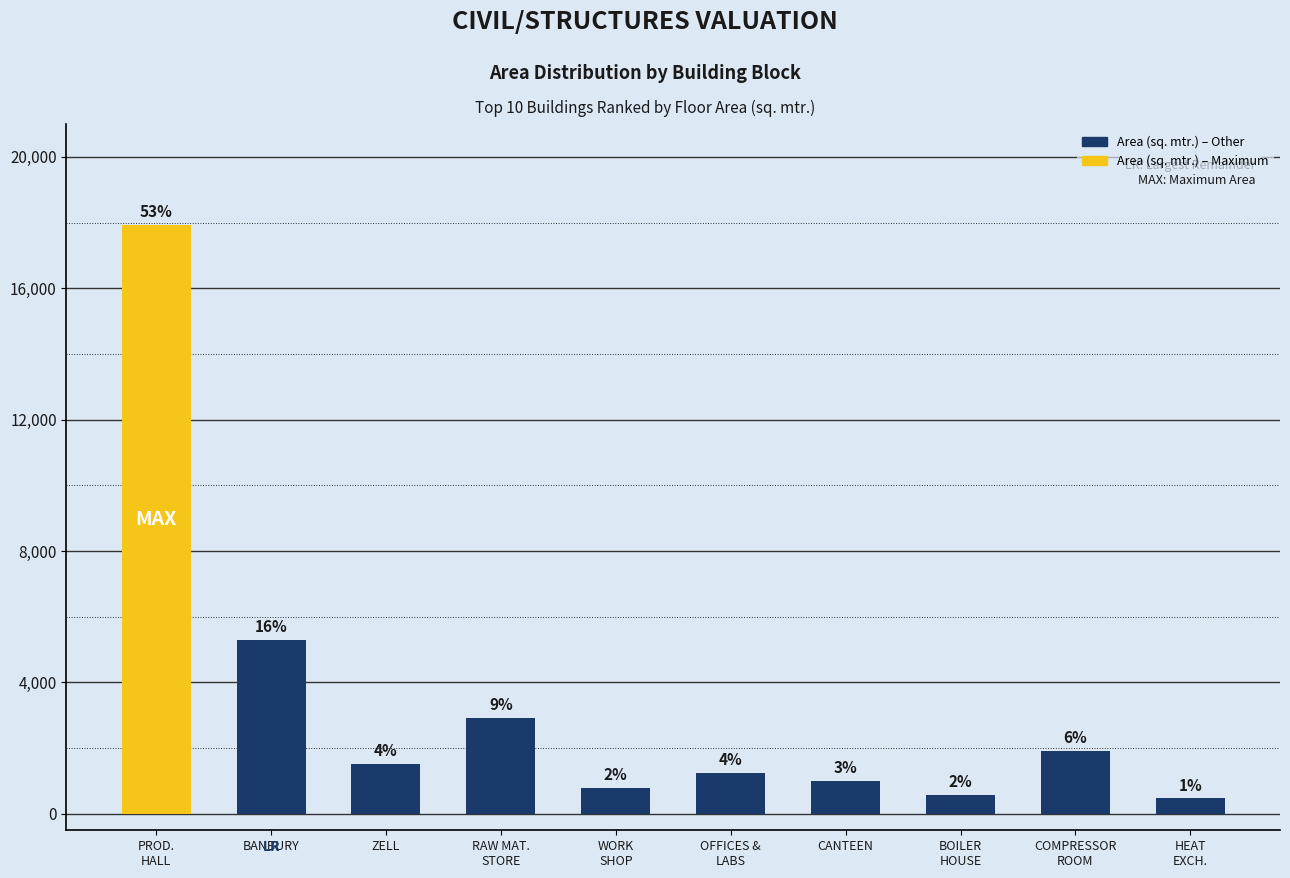

Are the bars horizontal?

No